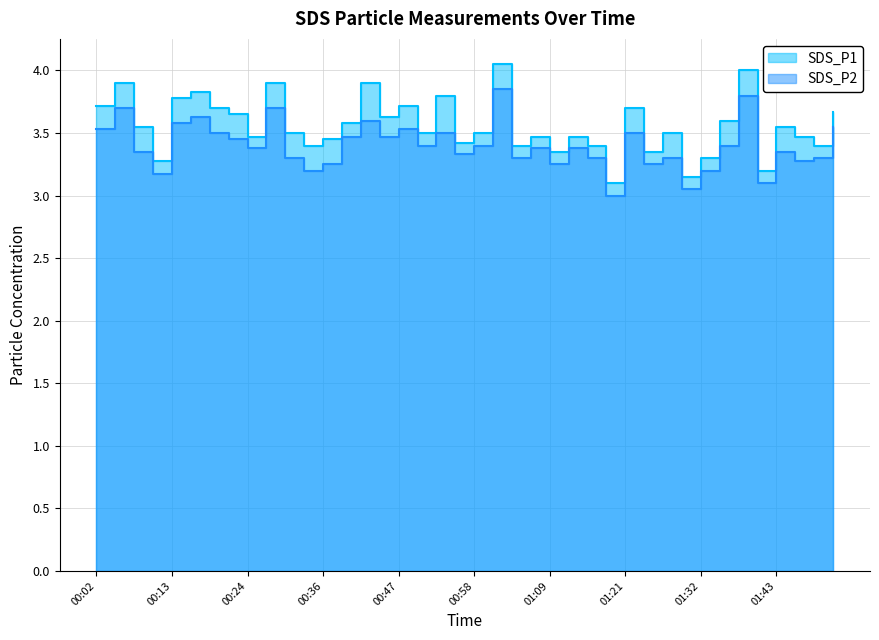

At which label is SDS_P2 closest to 3?

01:18